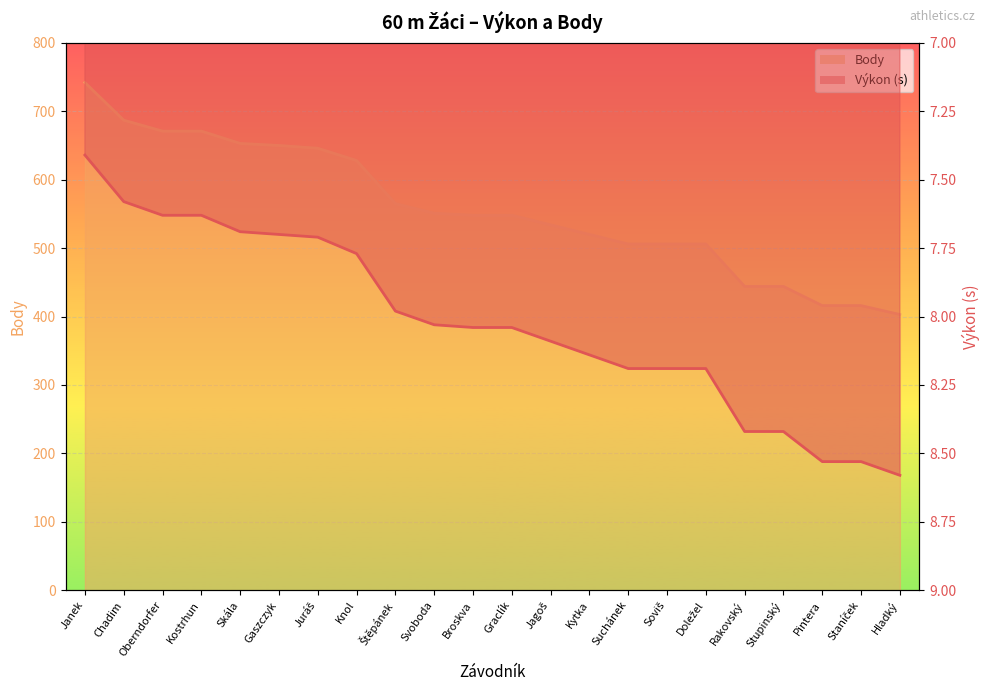

Which category has the lowest value in the Výkon series?

Janek